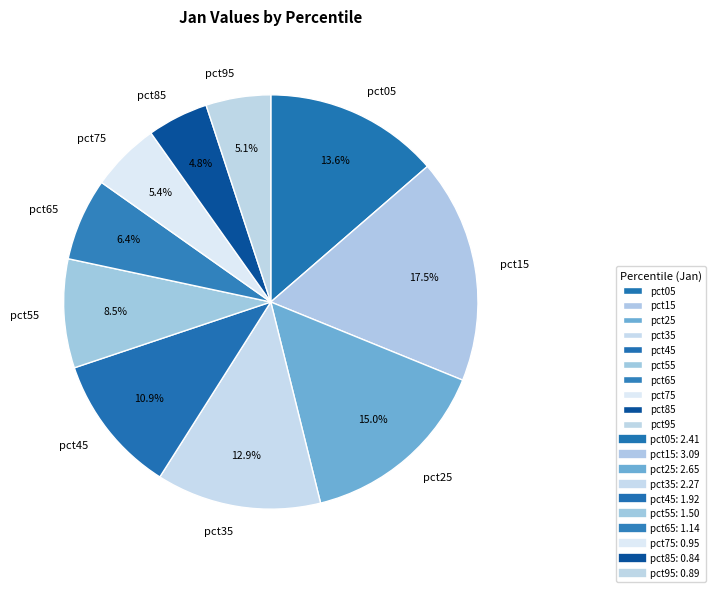

Which has a higher value, pct95 or pct05?

pct05